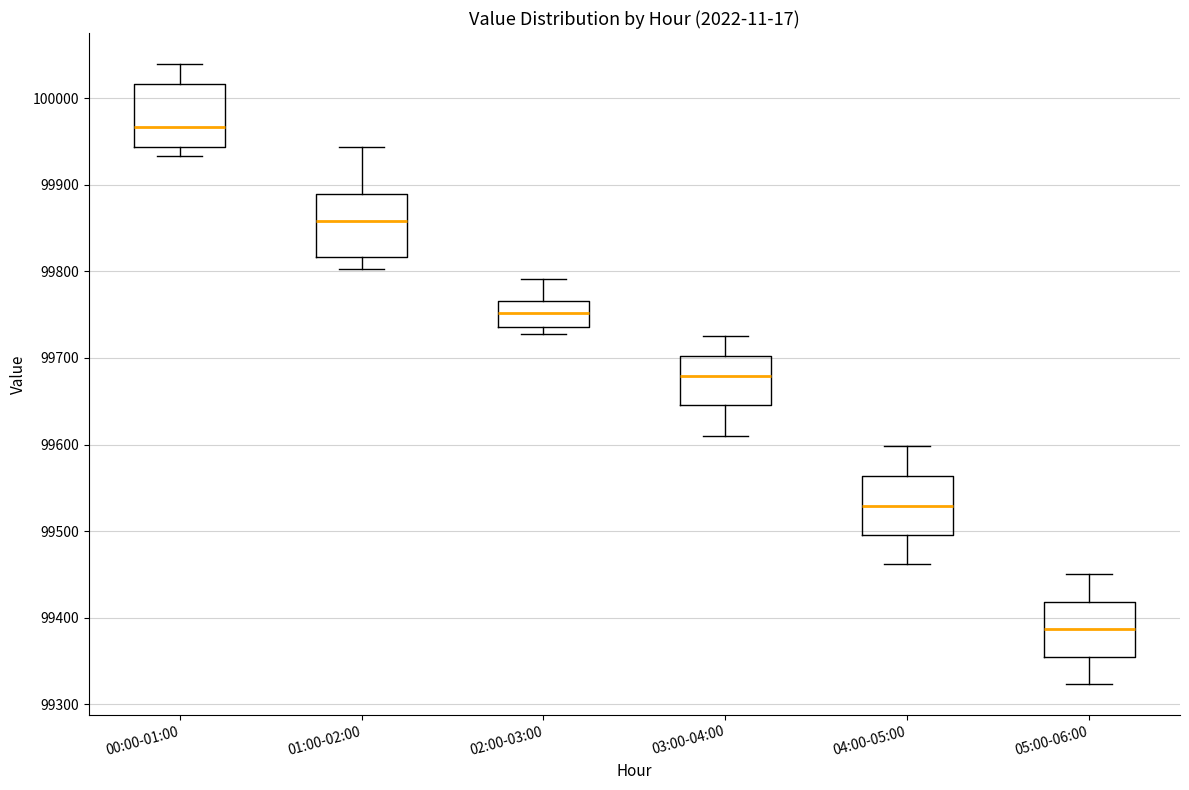

Which box's median line is the lowest?

05:00-06:00